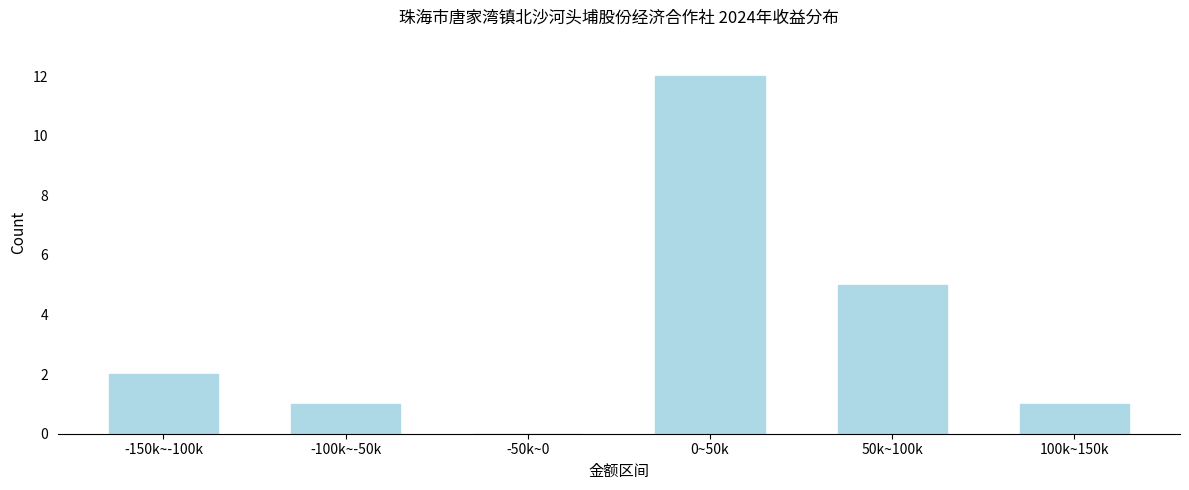

Reading left to right, list all the values displayed in this chart.

-150k~-100k=2	-100k~-50k=1	-50k~0=0	0~50k=12	50k~100k=5	100k~150k=1